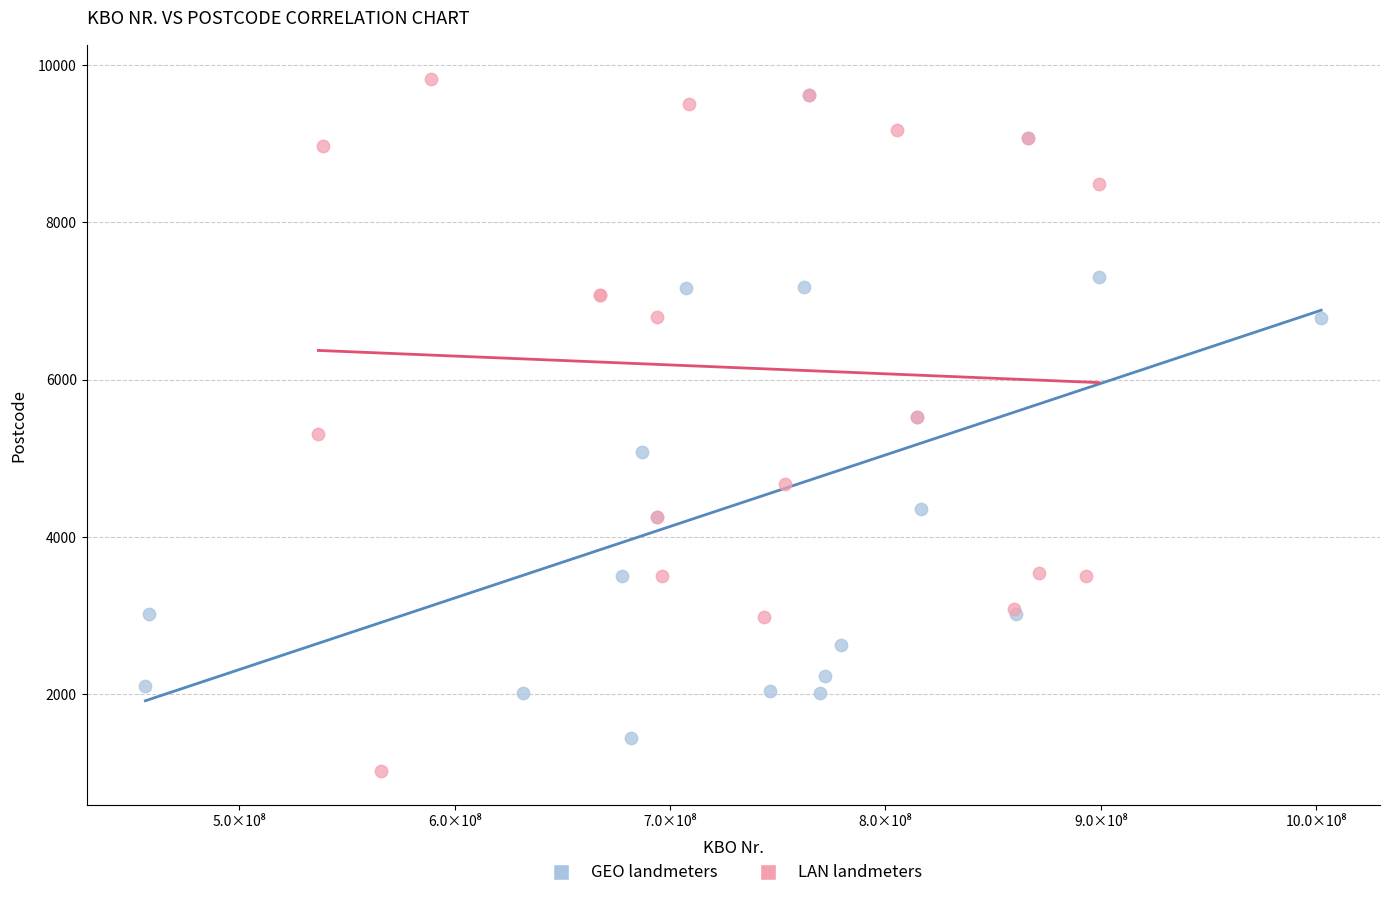

Which series contains the lowest Y value?

LAN landmeters